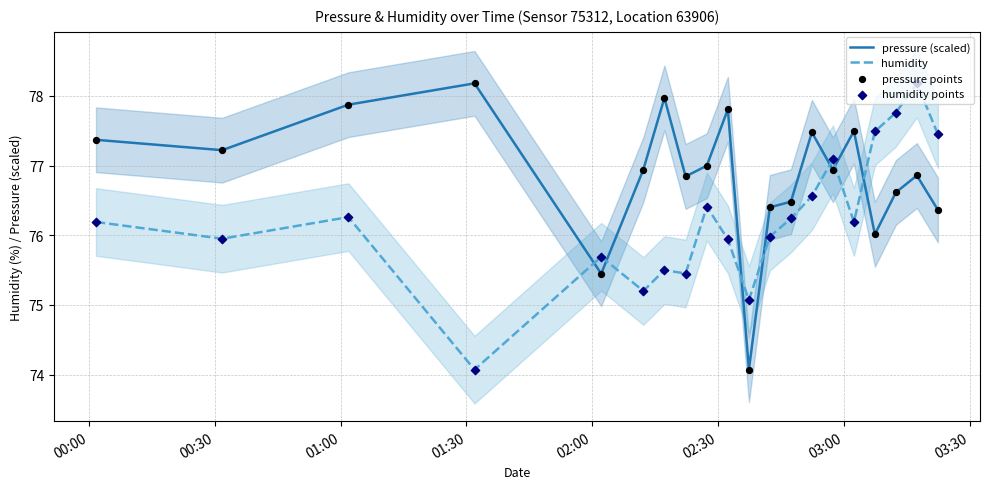

At how many categories does at least one series exceed 77?

13